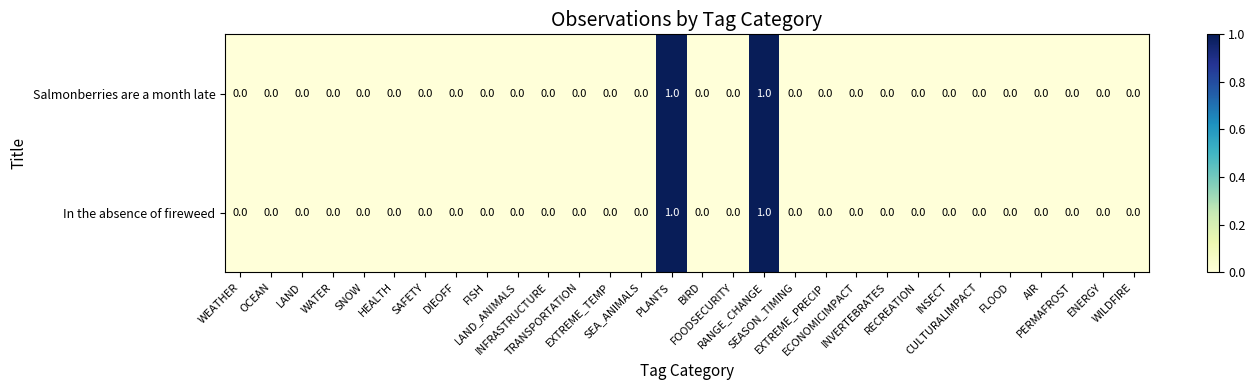

Count the In the absence of fireweed values in the range 0 to 1.

30